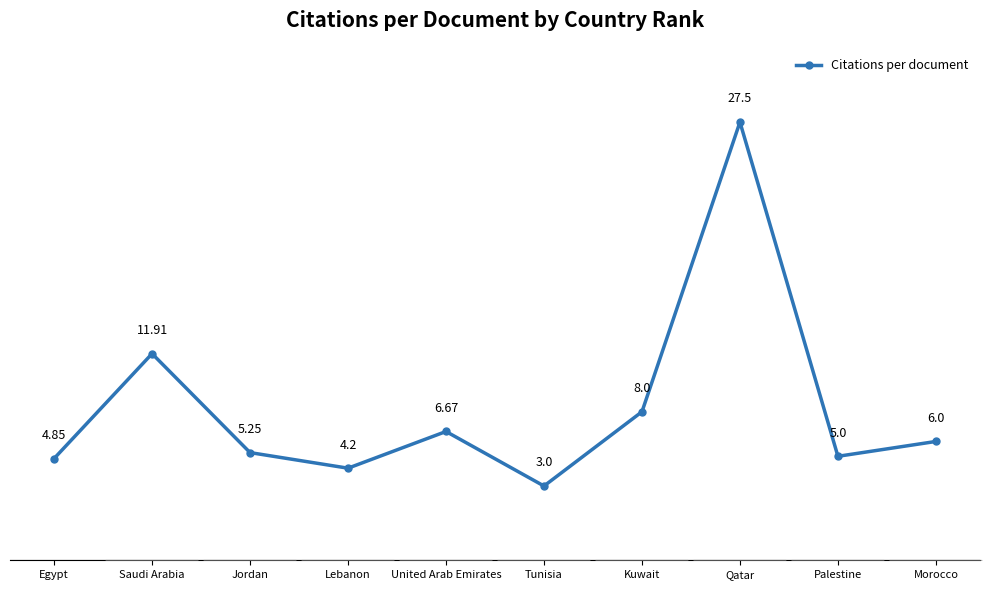

What is the greatest value displayed?

27.5